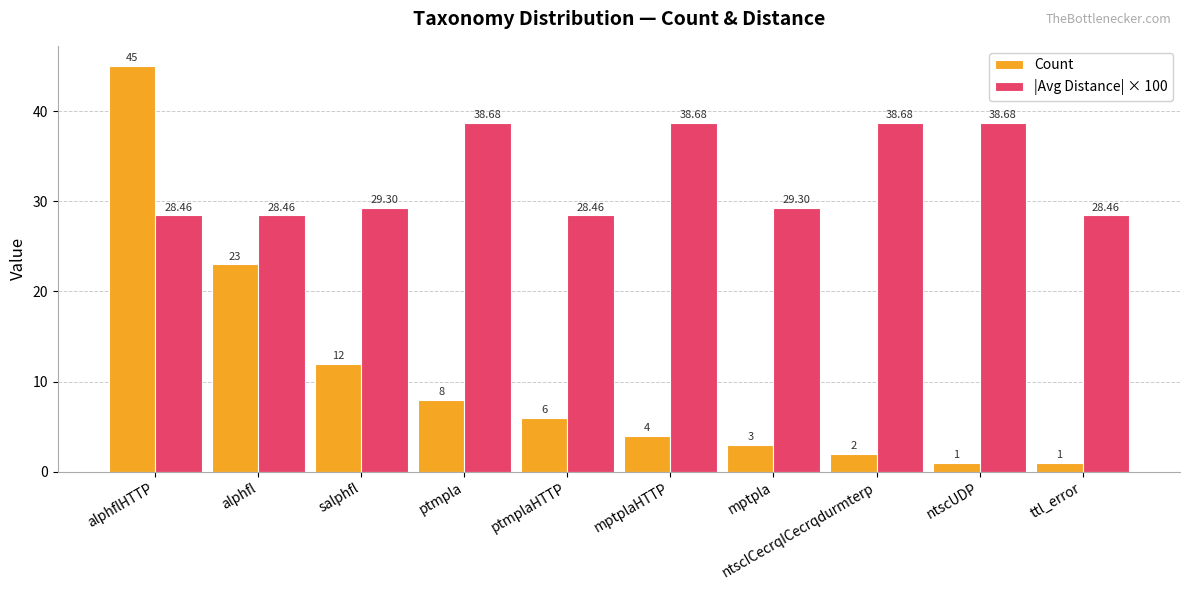

At which category is the sum across all series the highest?

alphflHTTP